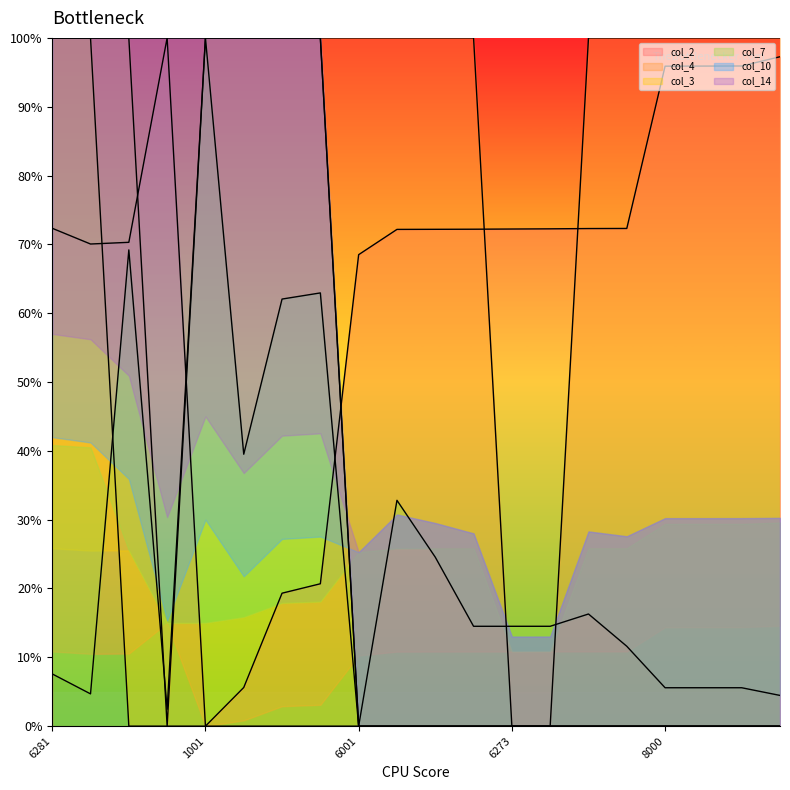

Reading left to right, transcribe all the data shown in this chart.

col_2: 6281=72.3	6114=70.1	6132=70.3	8300=100.0	1001=0.0	1411=5.6	2411=19.3	2511=20.7	6001=68.5	6269=72.2	6270=72.2	6271=72.2	6273=72.2	6275=72.3	6278=72.3	6279=72.3	8000=95.9	8001=95.9	8002=95.9	8100=97.3
col_4: 6281=100.0	6114=100.0	6132=100.0	8300=0.0	1001=100.0	1411=100.0	2411=100.0	2511=100.0	6001=100.0	6269=100.0	6270=100.0	6271=100.0	6273=0.0	6275=0.0	6278=100.0	6279=100.0	8000=100.0	8001=100.0	8002=100.0	8100=100.0
col_3: 6281=100.0	6114=100.0	6132=0.0	8300=0.0	1001=0.0	1411=0.0	2411=0.0	2511=0.0	6001=0.0	6269=0.0	6270=0.0	6271=0.0	6273=0.0	6275=0.0	6278=0.0	6279=0.0	8000=0.0	8001=0.0	8002=0.0	8100=0.0
col_7: 6281=7.6	6114=4.7	6132=69.2	8300=2.5	1001=100.0	1411=39.5	2411=62.1	2511=62.9	6001=0.0	6269=32.8	6270=24.6	6271=14.5	6273=14.5	6275=14.5	6278=16.3	6279=11.6	8000=5.6	8001=5.6	8002=5.6	8100=4.5
col_10: 6281=100.0	6114=100.0	6132=100.0	8300=100.0	1001=100.0	1411=100.0	2411=100.0	2511=100.0	6001=0.0	6269=0.0	6270=0.0	6271=0.0	6273=0.0	6275=0.0	6278=0.0	6279=0.0	8000=0.0	8001=0.0	8002=0.0	8100=0.0
col_14: 6281=100.0	6114=100.0	6132=100.0	8300=100.0	1001=100.0	1411=100.0	2411=100.0	2511=100.0	6001=0.0	6269=0.0	6270=0.0	6271=0.0	6273=0.0	6275=0.0	6278=0.0	6279=0.0	8000=0.0	8001=0.0	8002=0.0	8100=0.0